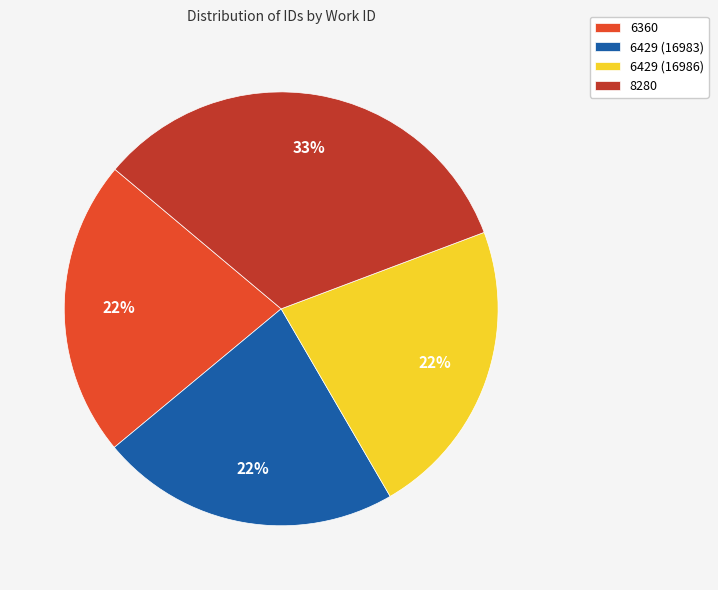

What percentage is the 6429 (16986) slice, to the nearest percent?

22%